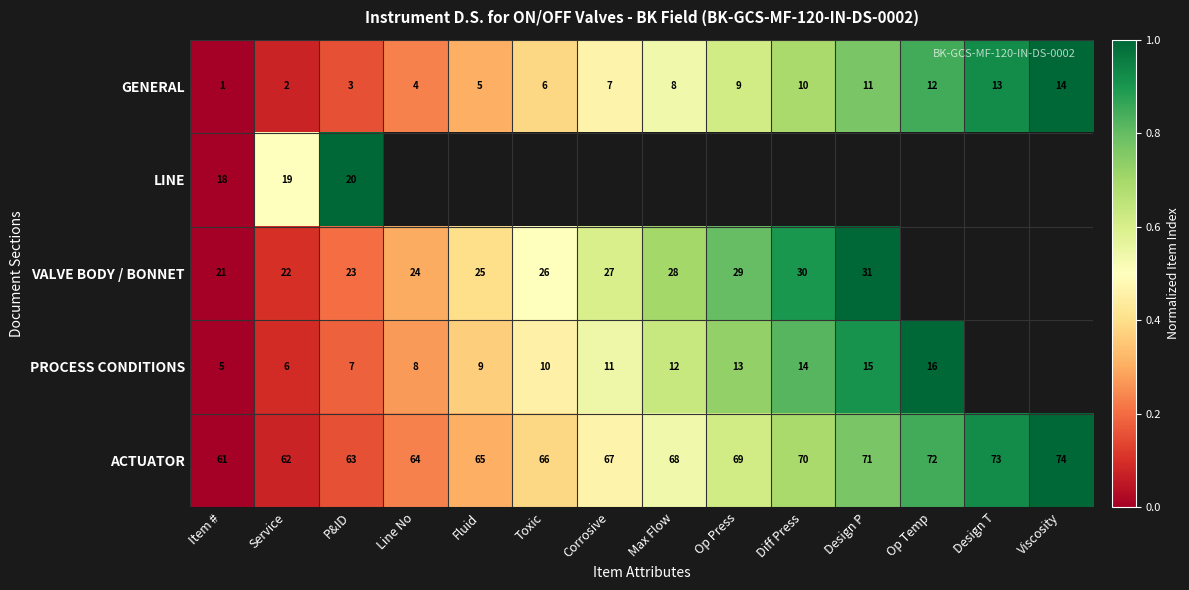

Read the ACTUATOR value at Op Press.

69